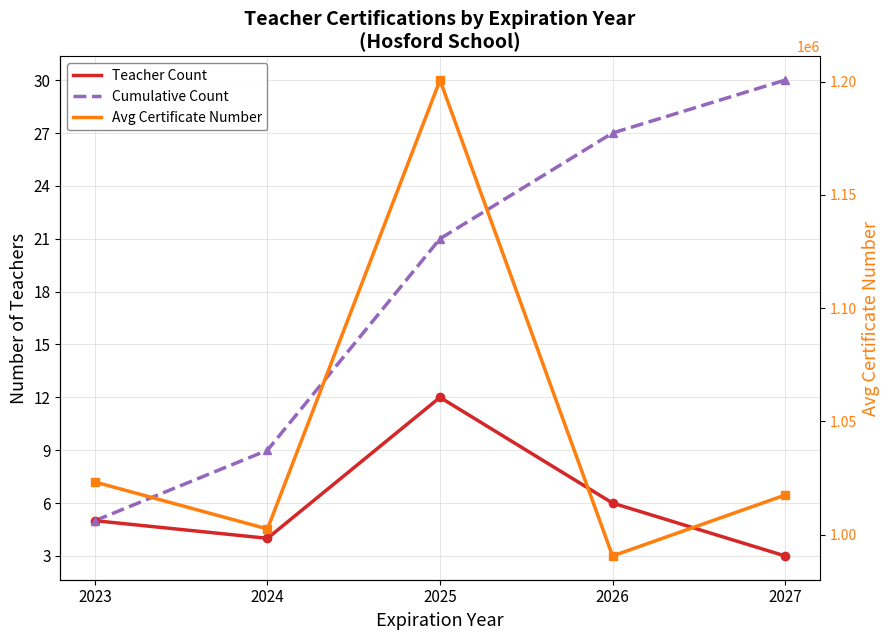

At 2025, list the series in order from smallest to largest.

Teacher Count, Cumulative Count, Avg Certificate Number